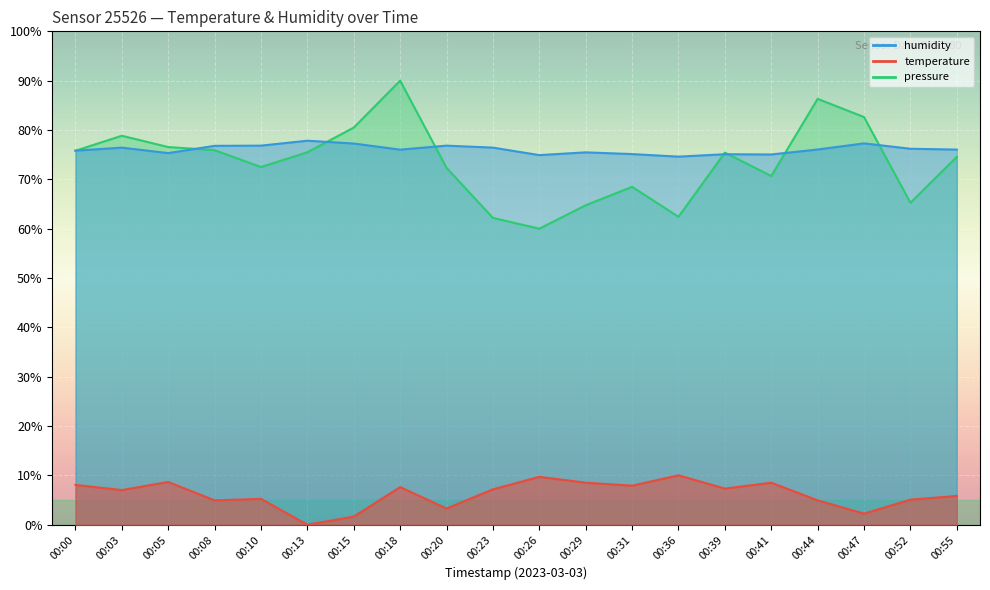

Which series has the largest total across all categories?

humidity